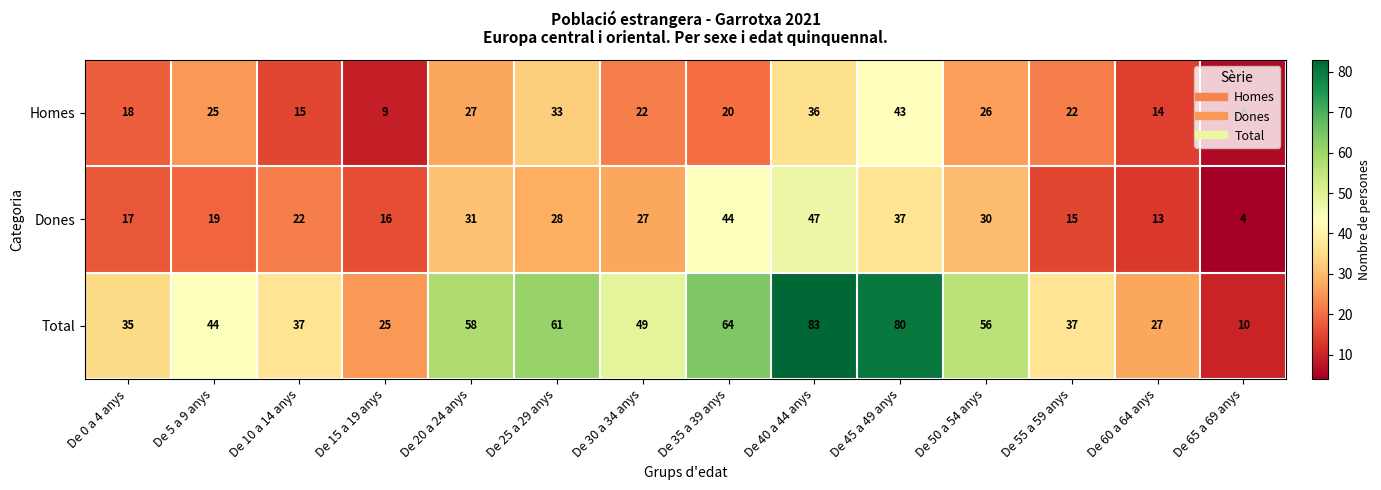

Where is Homes nearest to the value 24?

De 5 a 9 anys